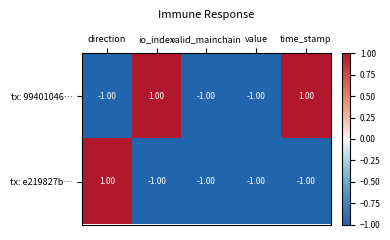

What is the sum of all tx: e219827b… values?

-3